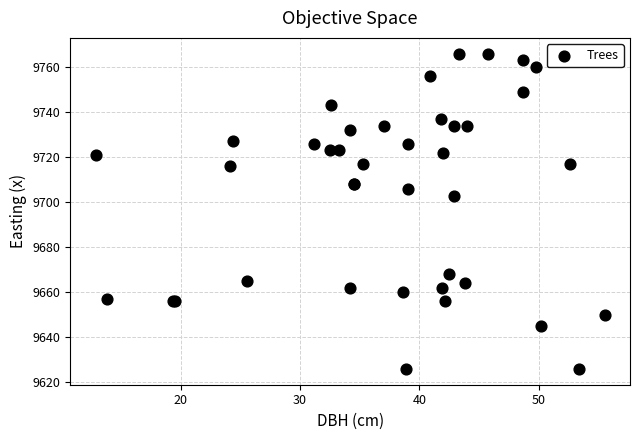

What Y value in the scatter plot is closest to 9696?

9703